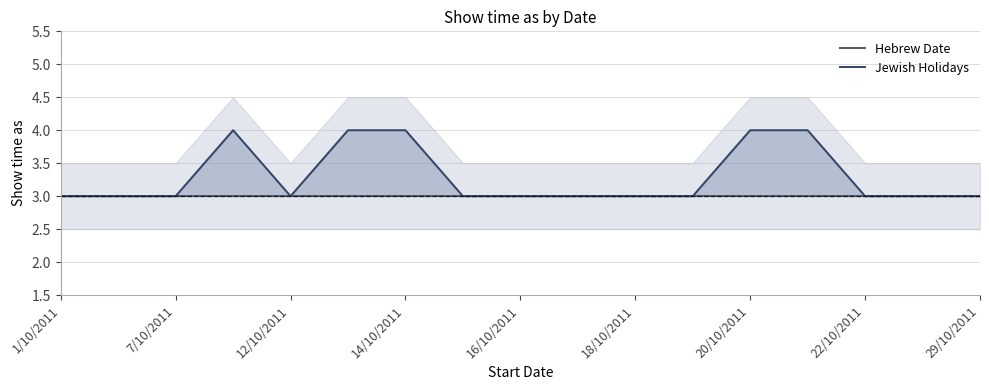

Which series has the largest range (max minus min)?

Jewish Holidays